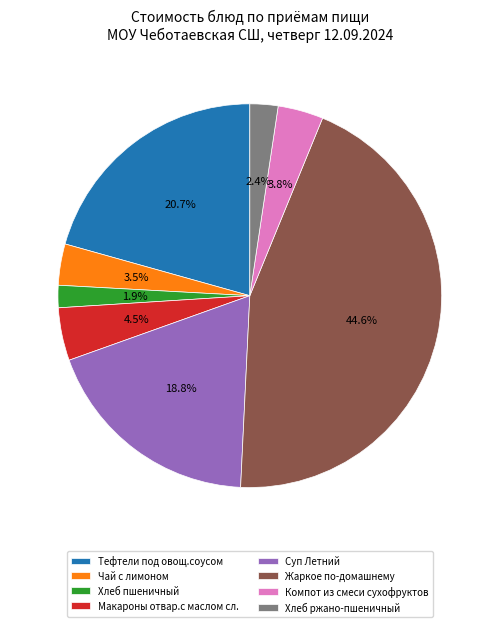

What percentage is the Компот из смеси сухофруктов slice, to the nearest percent?

4%